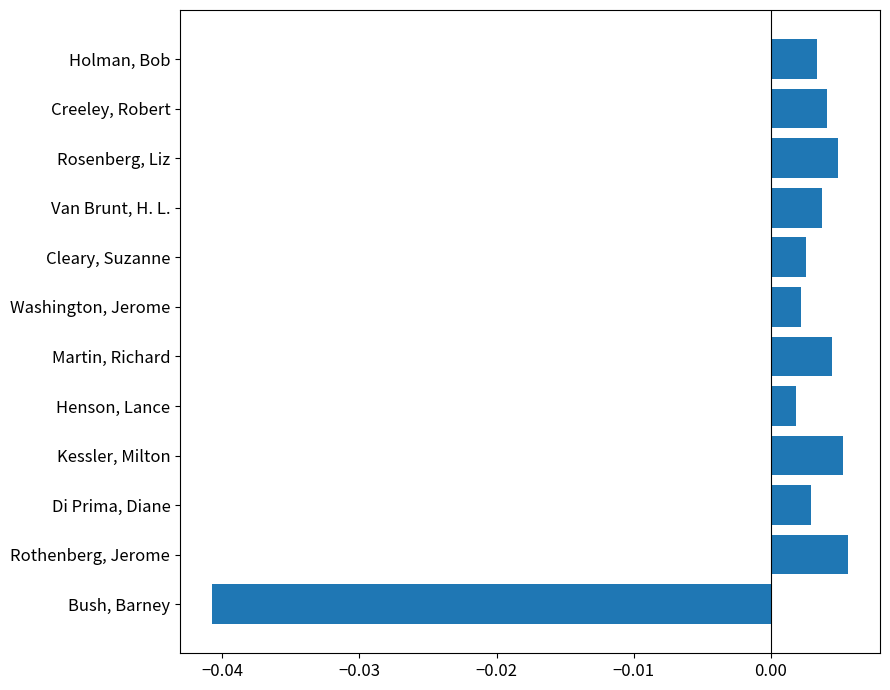

How many data points are less than 0?

1